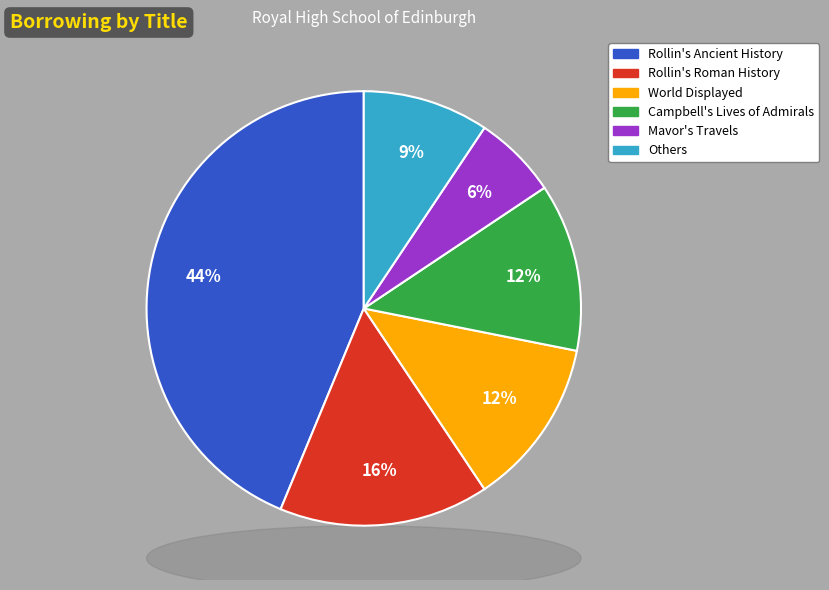

To the nearest percent, what is the average slice percentage?

17%